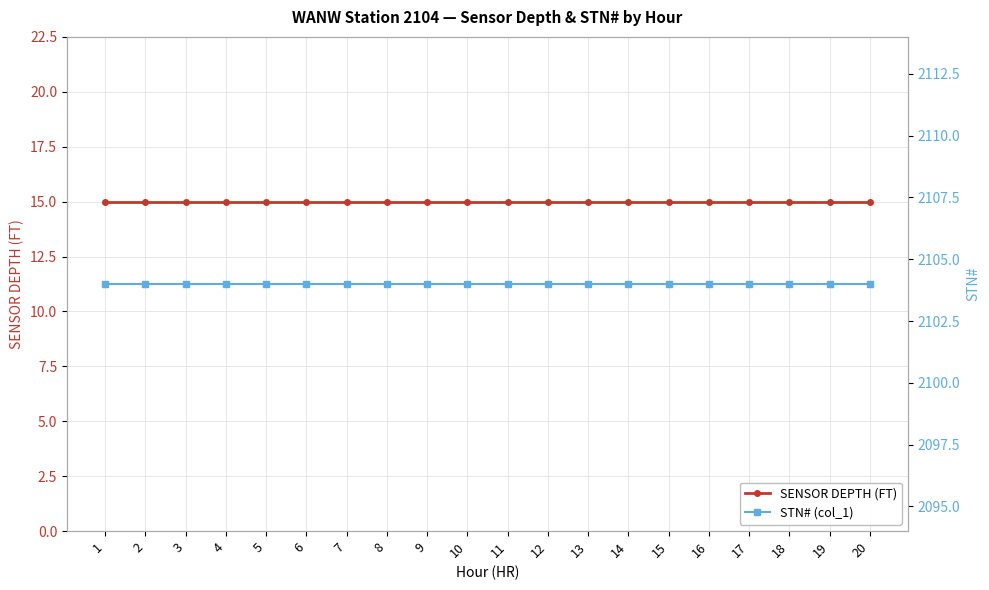

Count the number of data series in this chart.

2